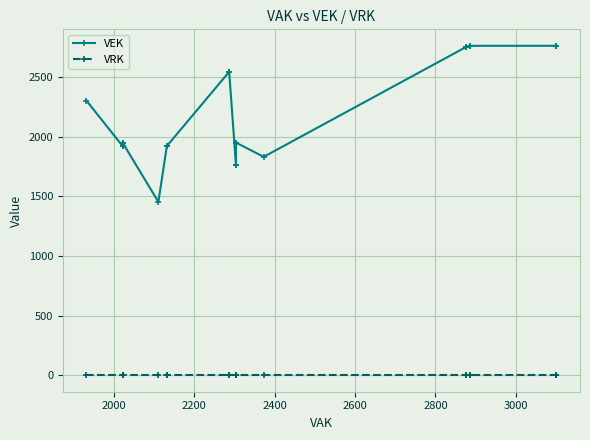

True or false: VEK and VRK intersect in this chart.

False